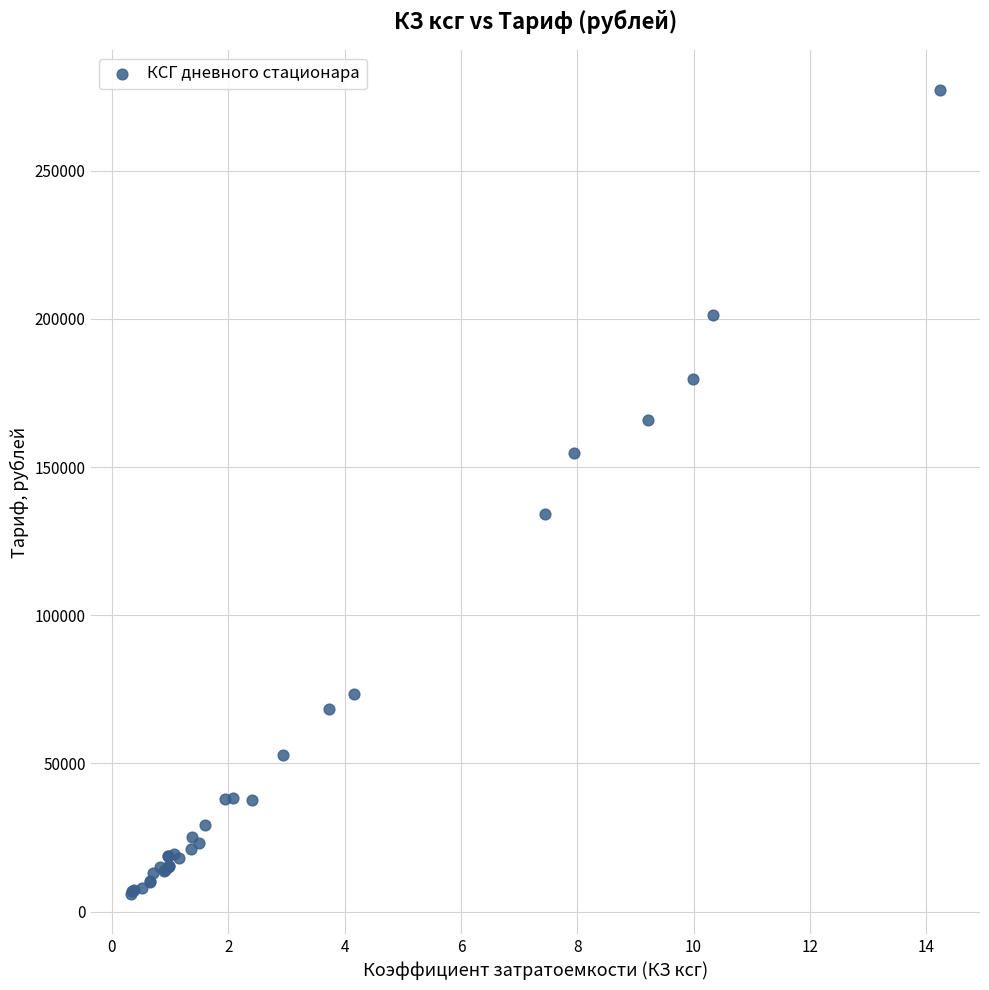

What Y value in the scatter plot is closest to 141565?

134173.4